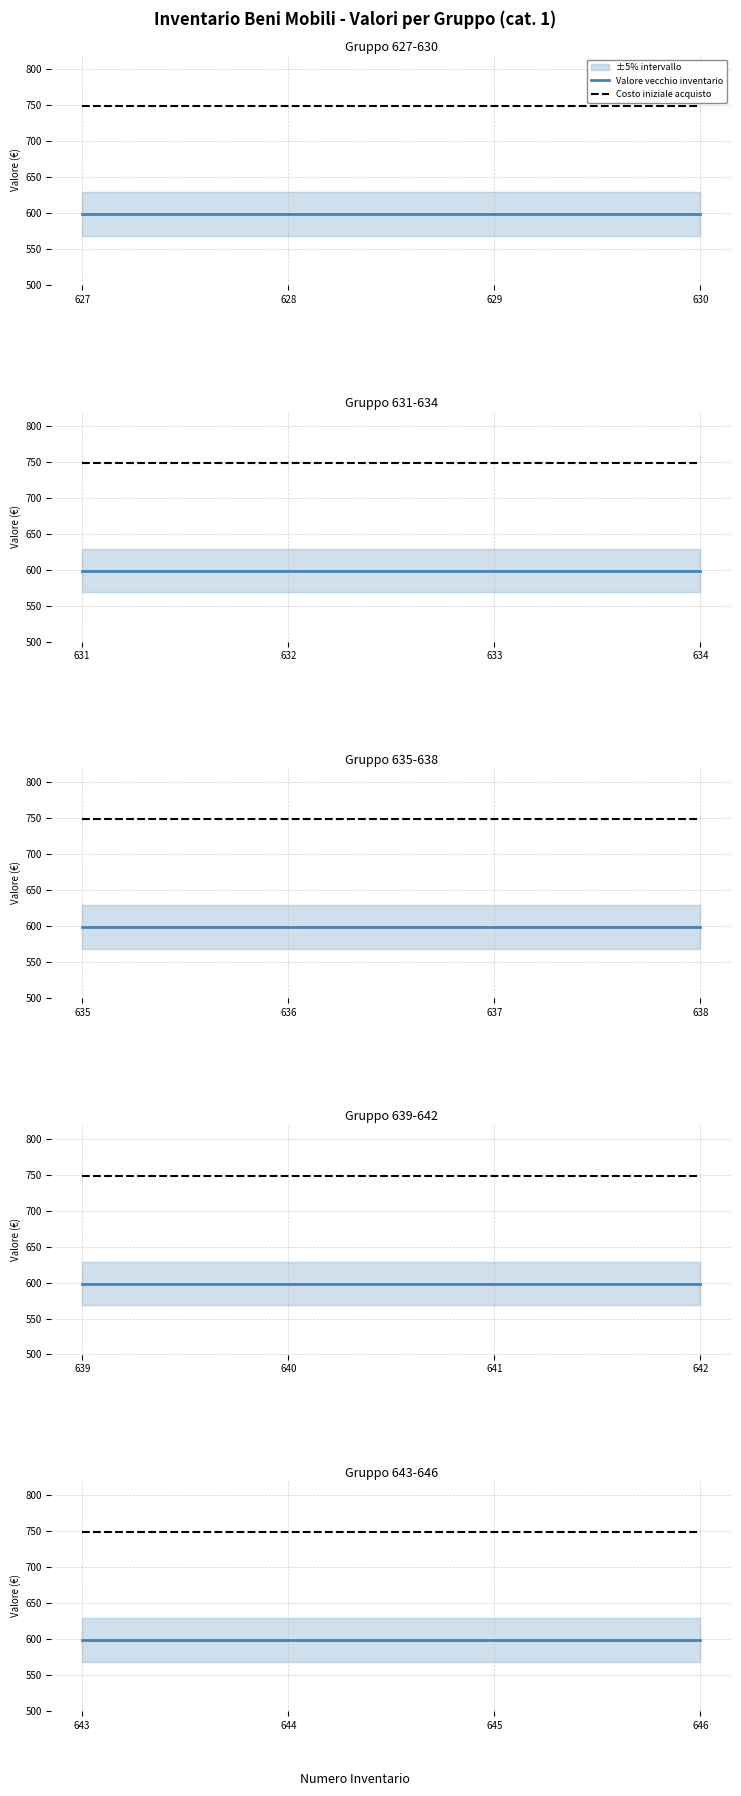

Is it true that Valore vecchio inventario equals 598.8 at 644?

True